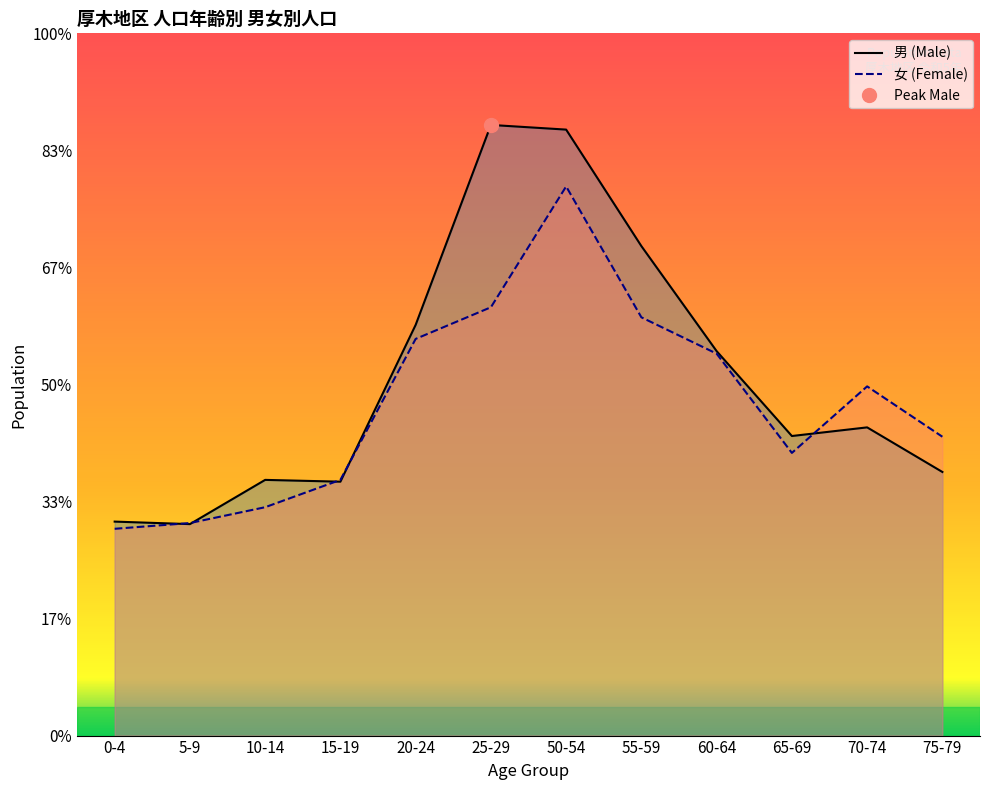

Does the chart display data point markers on the line(s)?

No